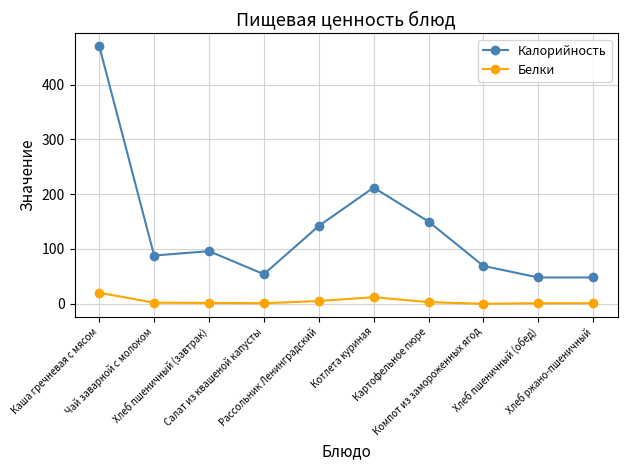

How many lines are shown in the chart?

2